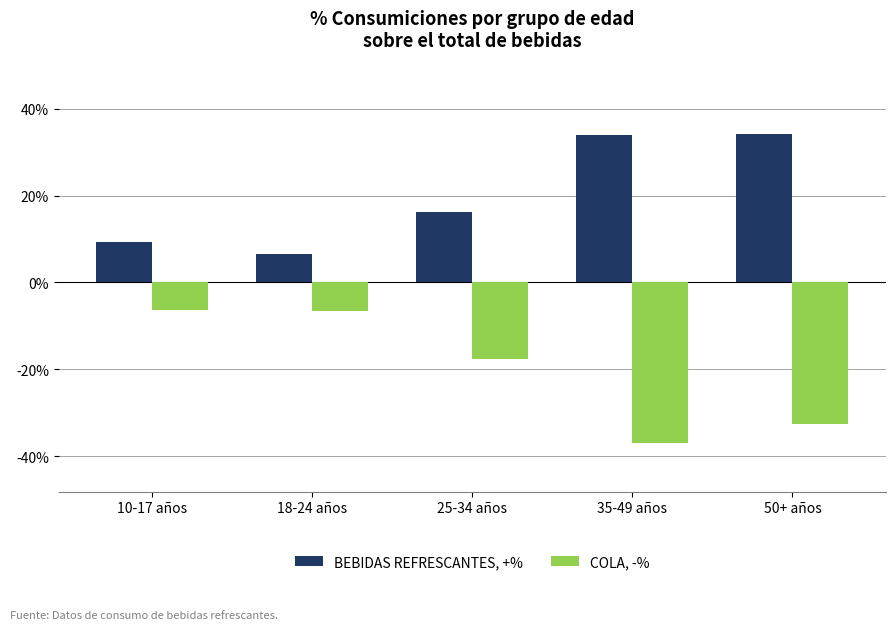

How many groups of bars are there?

5